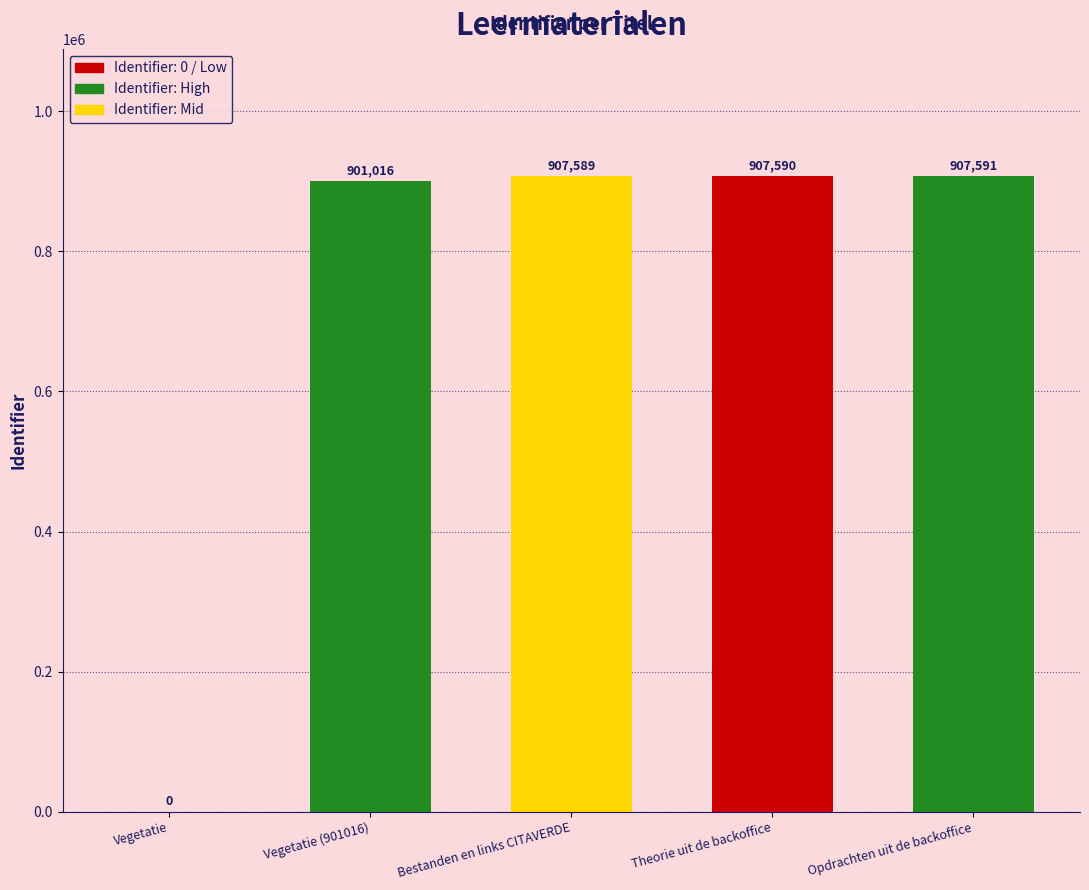

The value at Vegetatie is -614590. True or false?

False